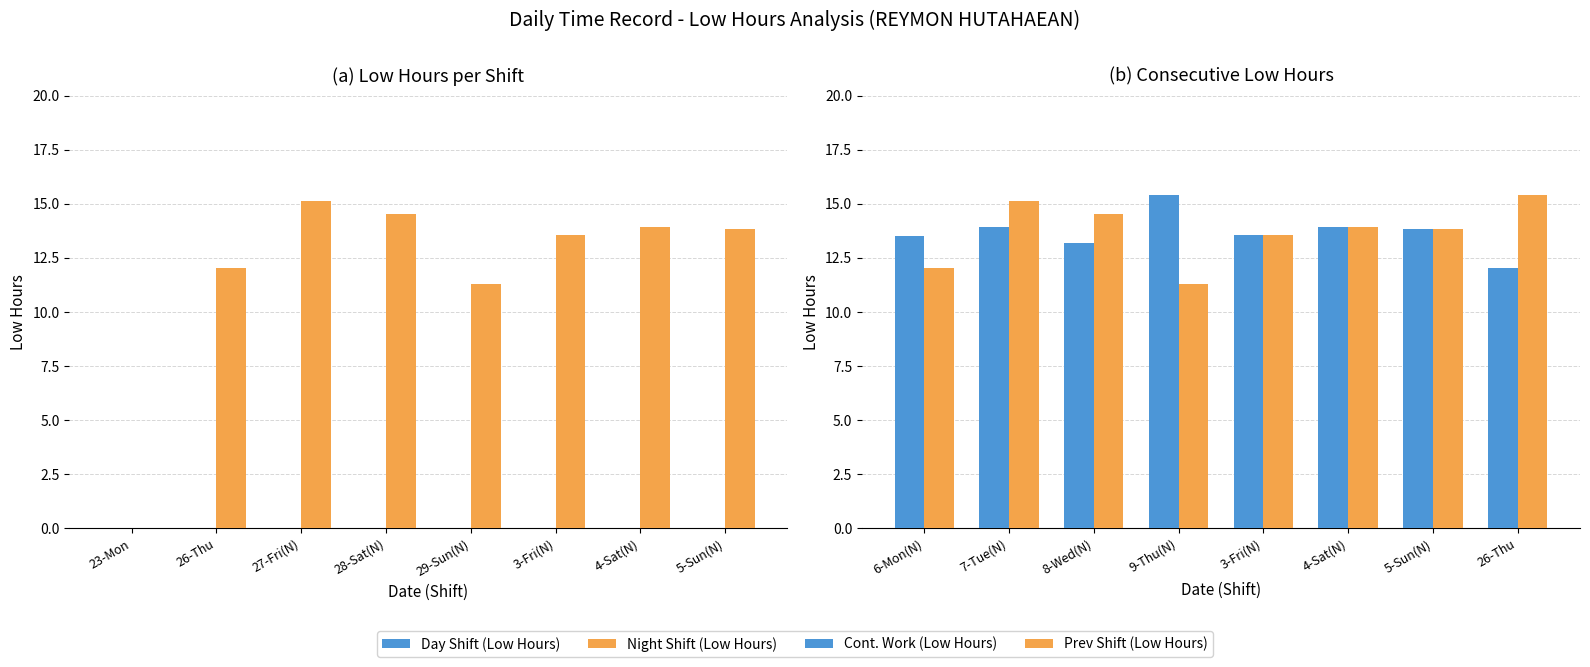

What is the sum of the Prev Shift (Low Hours) values at 3-Fri(N) and 5-Sun(N)?

27.4